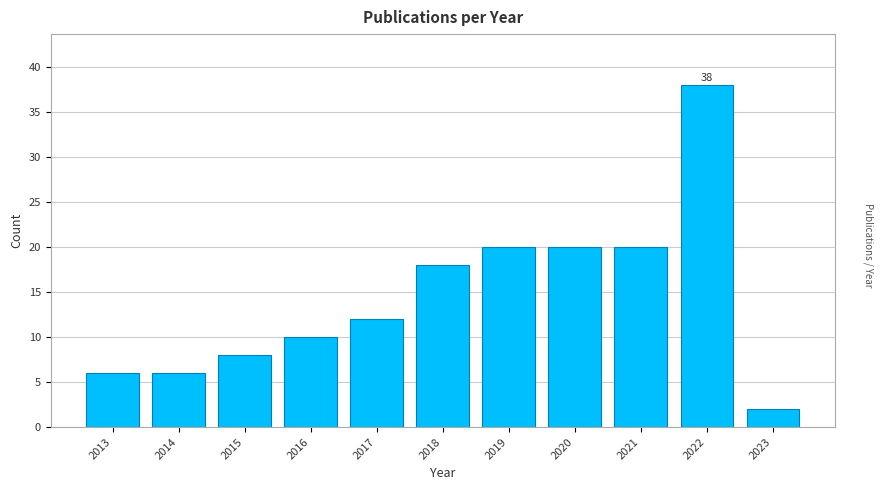

Reading right to left, extract all data points from this chart.

2023=2	2022=38	2021=20	2020=20	2019=20	2018=18	2017=12	2016=10	2015=8	2014=6	2013=6